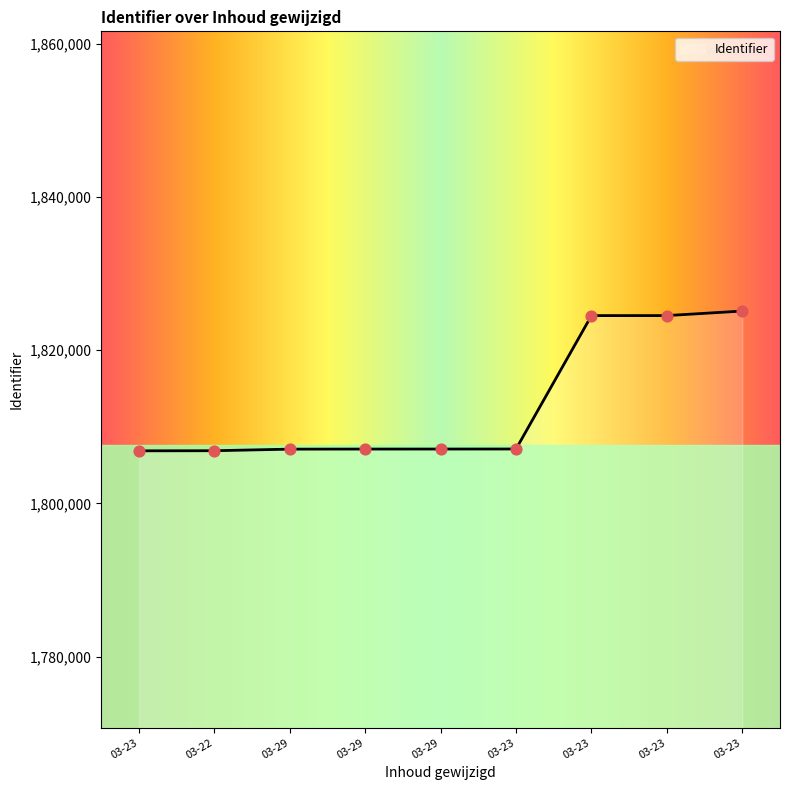

Is this an area chart (filled region under the line)?

Yes